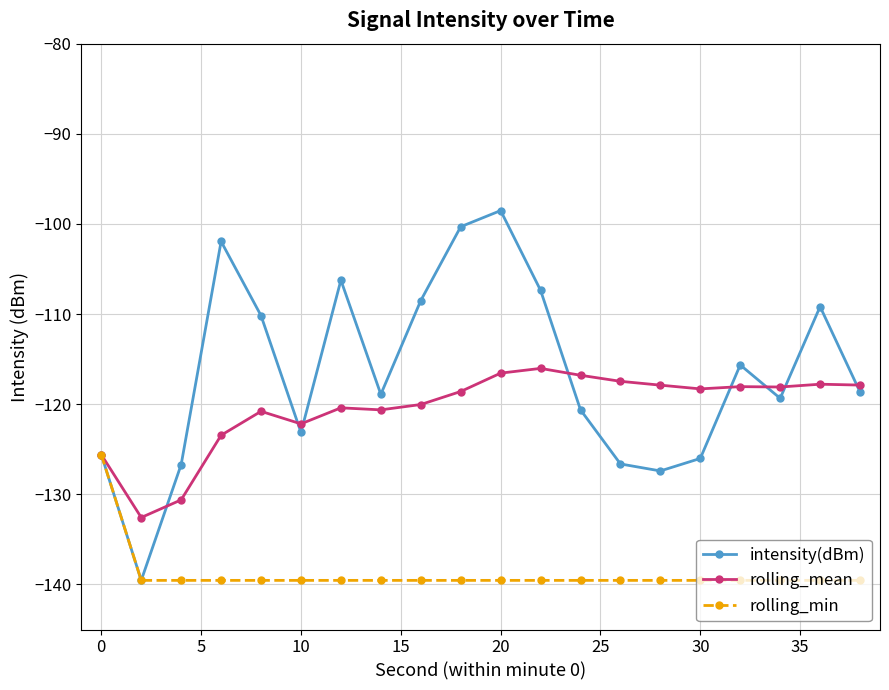

Which series has the largest total across all categories?

intensity(dBm)